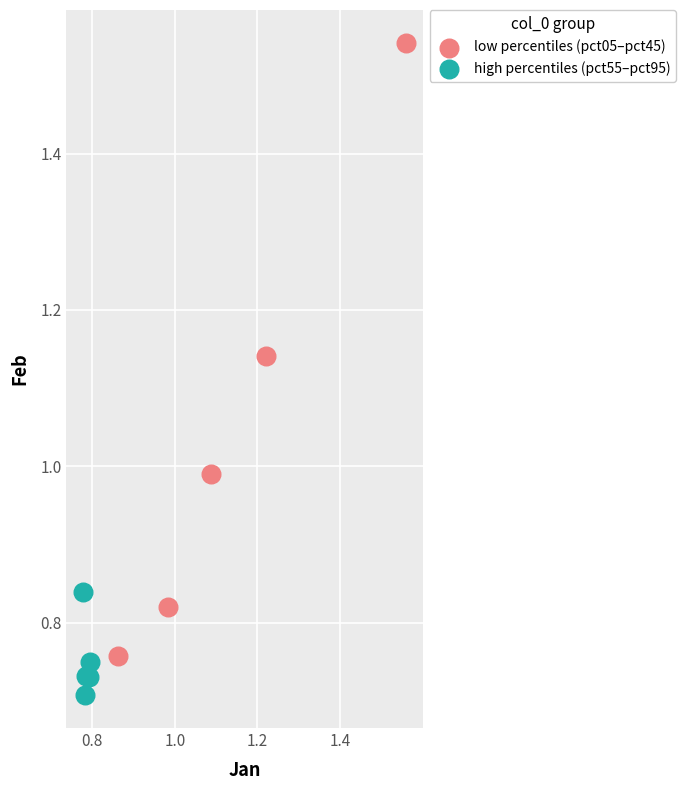

Which series reaches the minimum Y coordinate?

high percentiles (pct55–pct95)